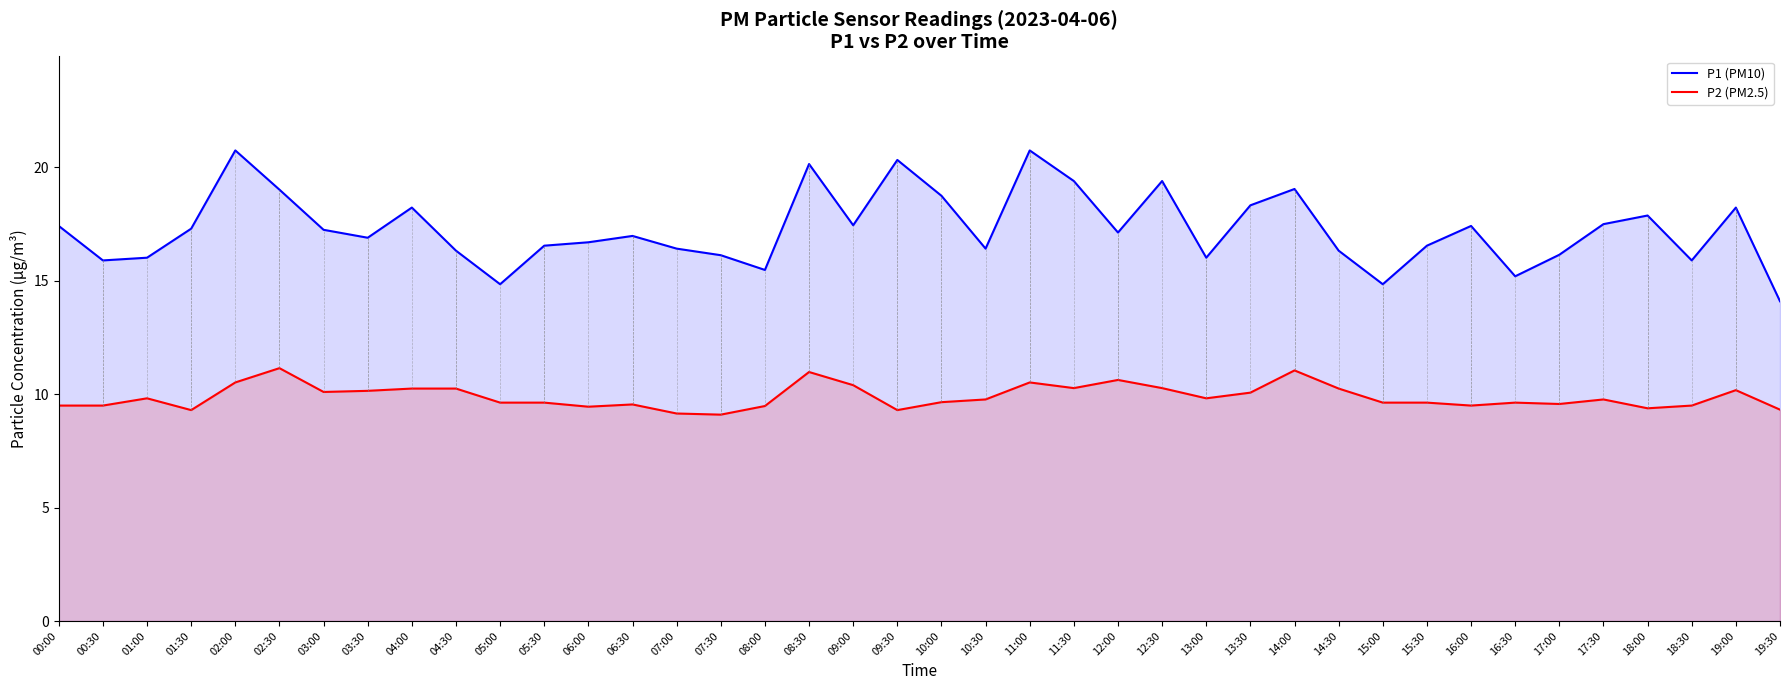

What is the highest value of the P1 (PM10) series?

20.8